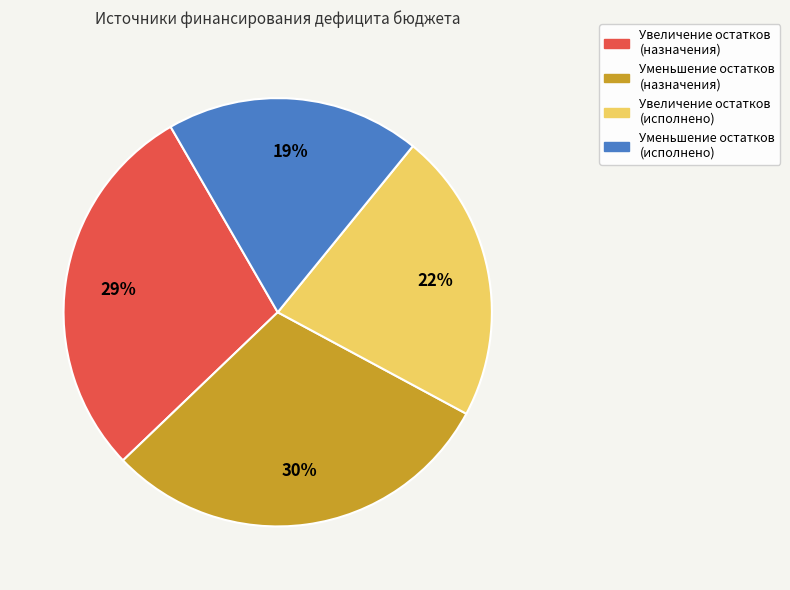

To the nearest percent, what is the average slice percentage?

25%